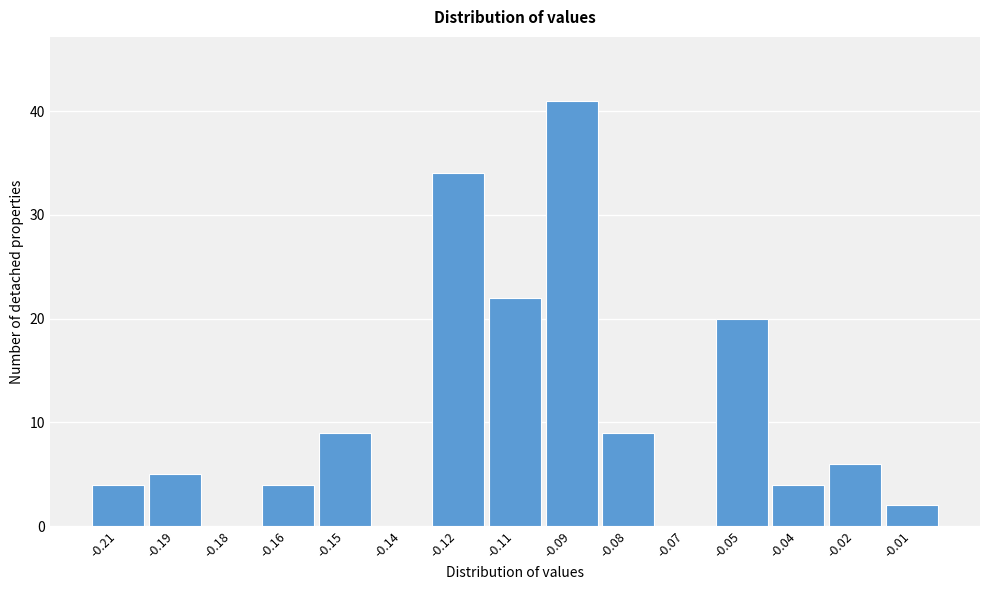

Reading left to right, what are all the values shown in this chart?

-0.21=4	-0.19=5	-0.18=0	-0.16=4	-0.15=9	-0.14=0	-0.12=34	-0.11=22	-0.09=41	-0.08=9	-0.07=0	-0.05=20	-0.04=4	-0.02=6	-0.01=2